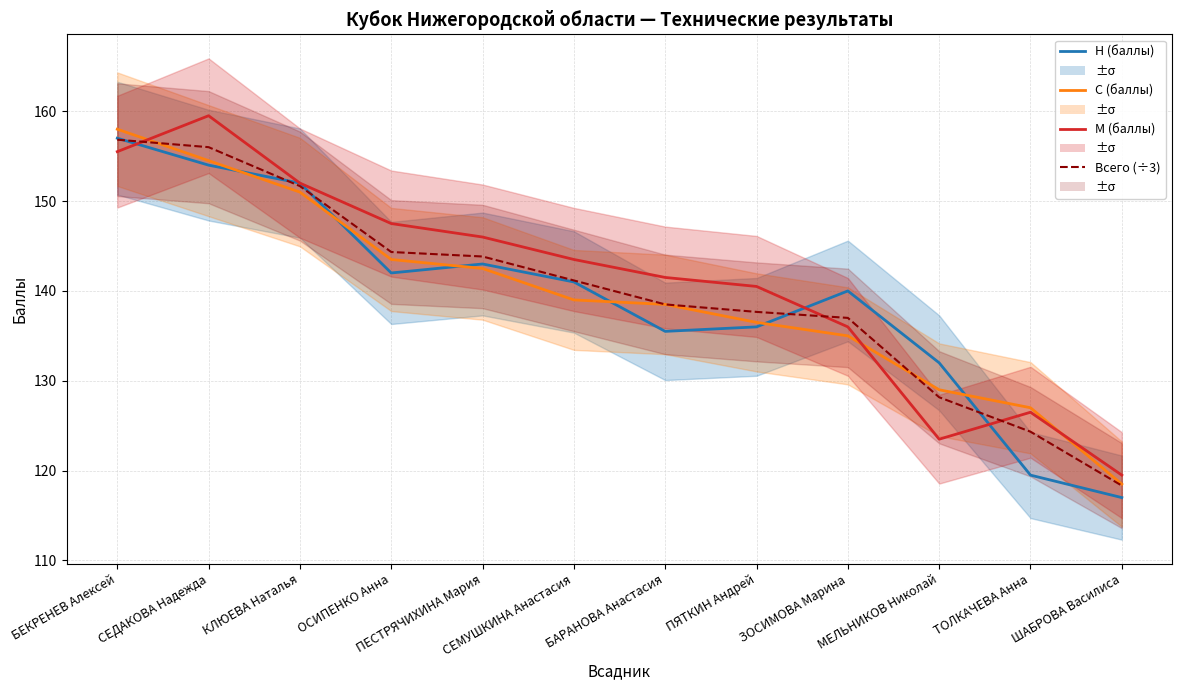

What is the average value of the С (баллы) series?

139.4